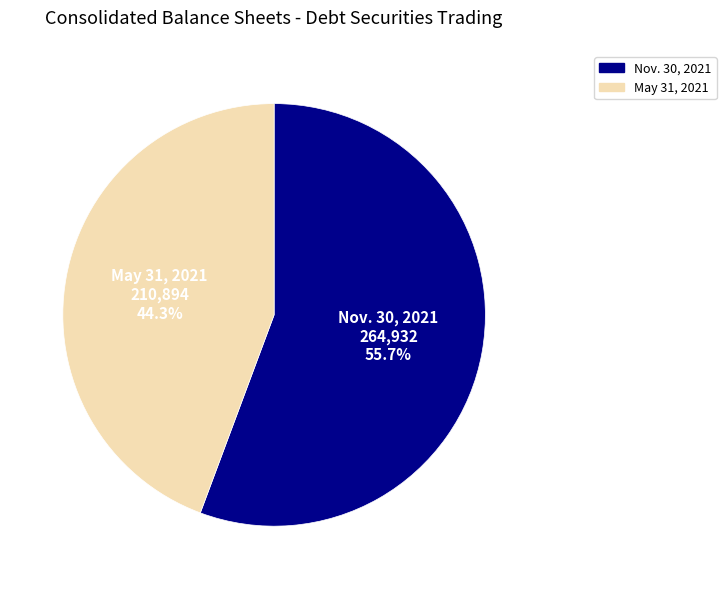

How many slices are in this pie chart?

2